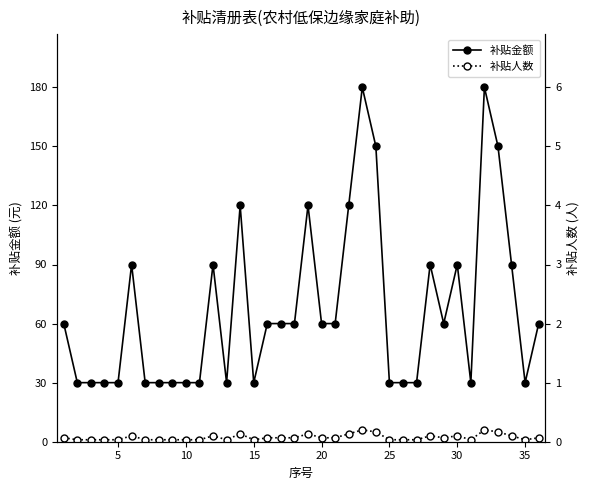

What is the difference between the highest and lowest values at 10?

29